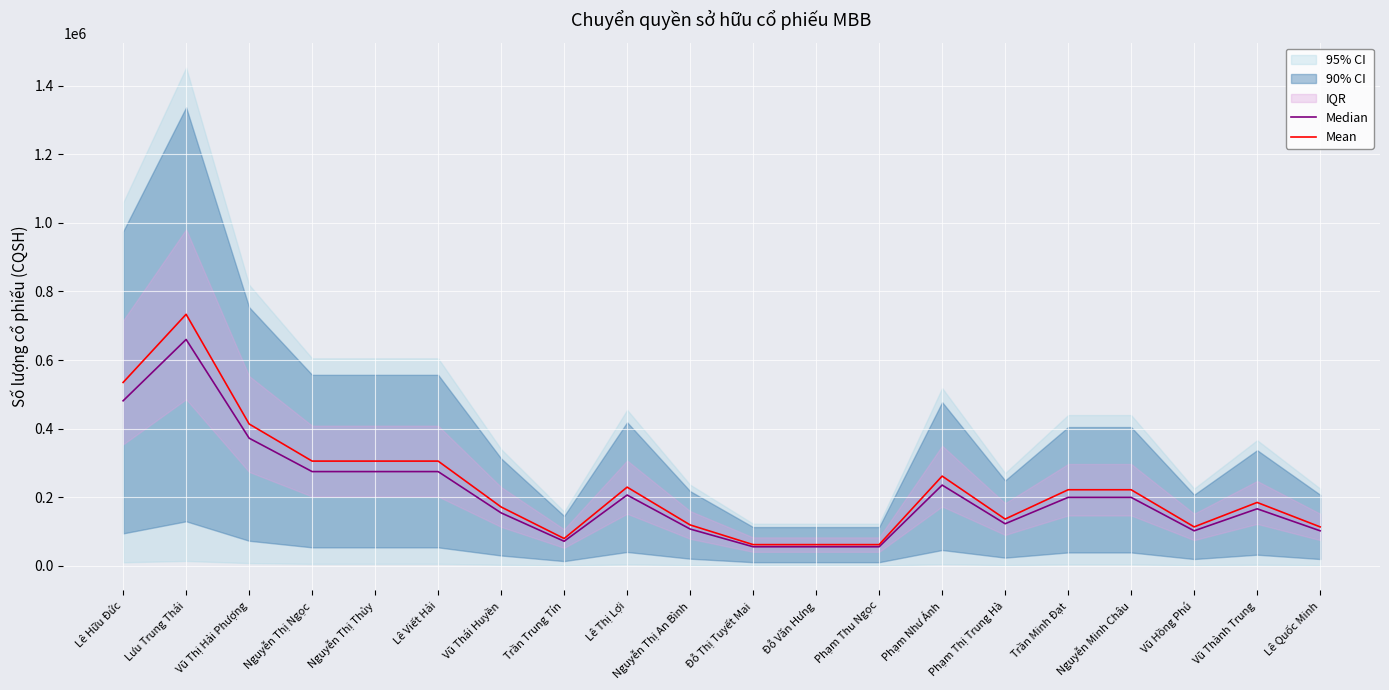

What is the label of the 1st point from the left?

Lê Hữu Đức